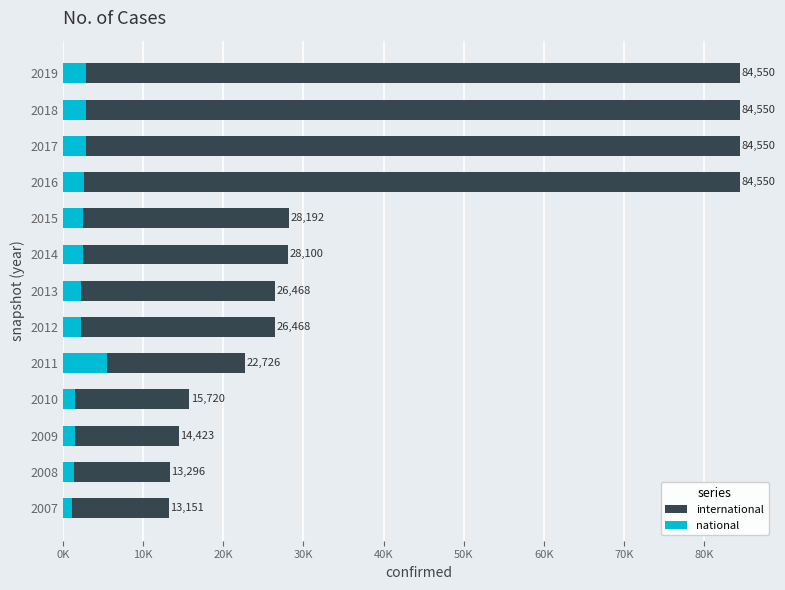

How many distinct data groups are displayed?

2